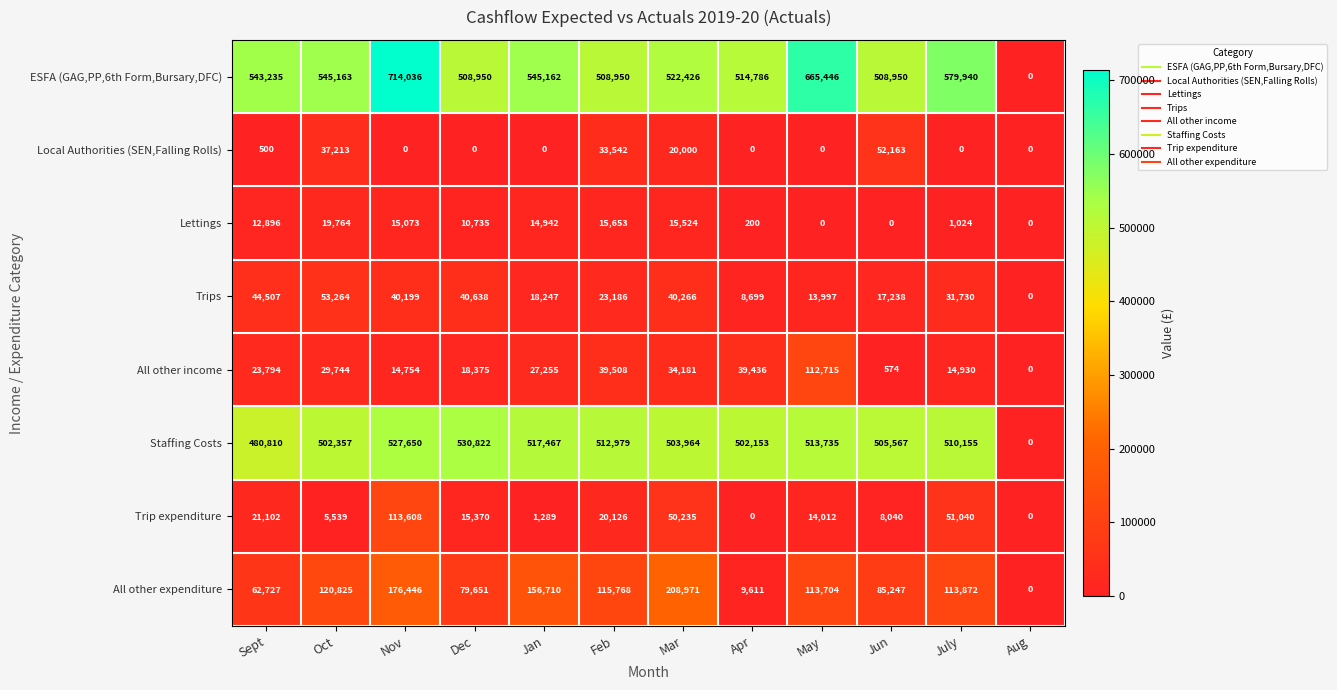

At Oct, list the series in order from smallest to largest.

Trip expenditure, Lettings, All other income, Local Authorities (SEN,Falling Rolls), Trips, All other expenditure, Staffing Costs, ESFA (GAG,PP,6th Form,Bursary,DFC)